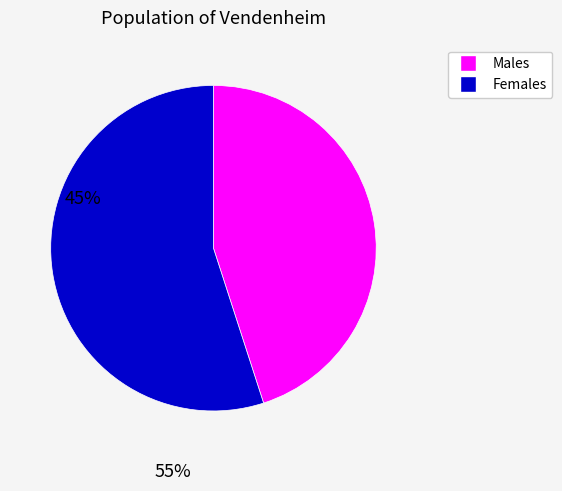

Is there any slice that represents more than half of the pie?

Yes